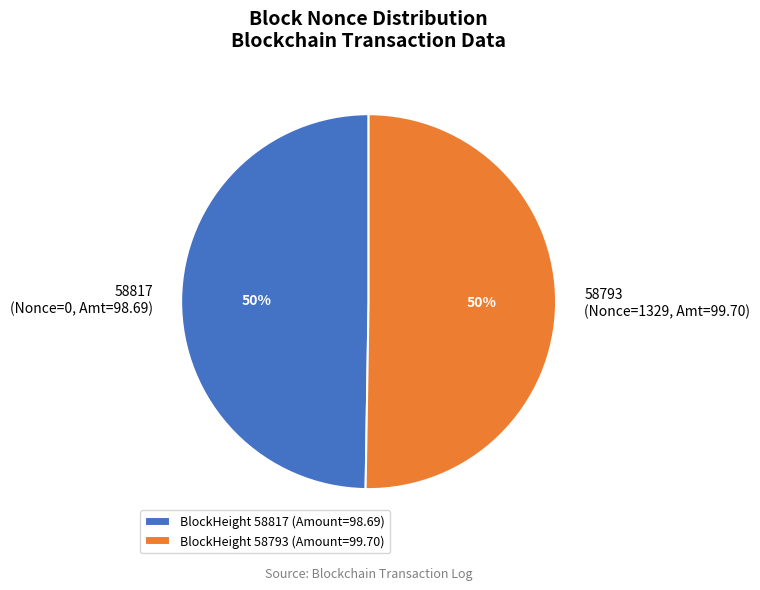

To the nearest percent, what is the combined percentage of BlockHeight 58793 (Amount=99.70) and BlockHeight 58817 (Amount=98.69)?

100%